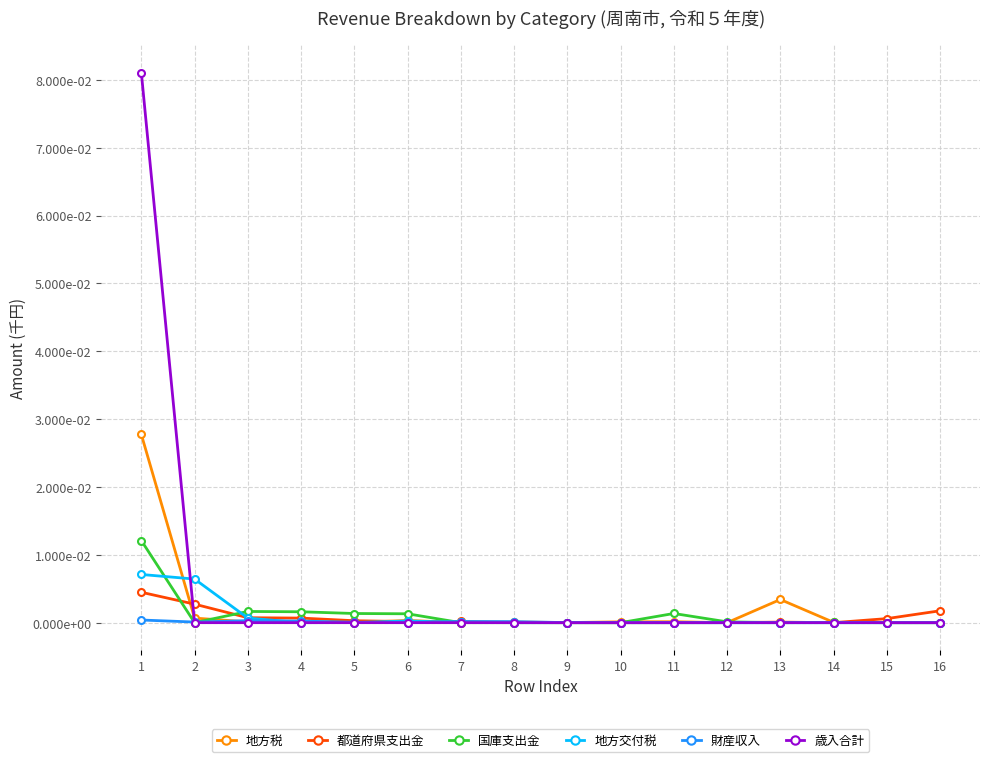

Is it true that 国庫支出金 equals 0.0 at 2?

False